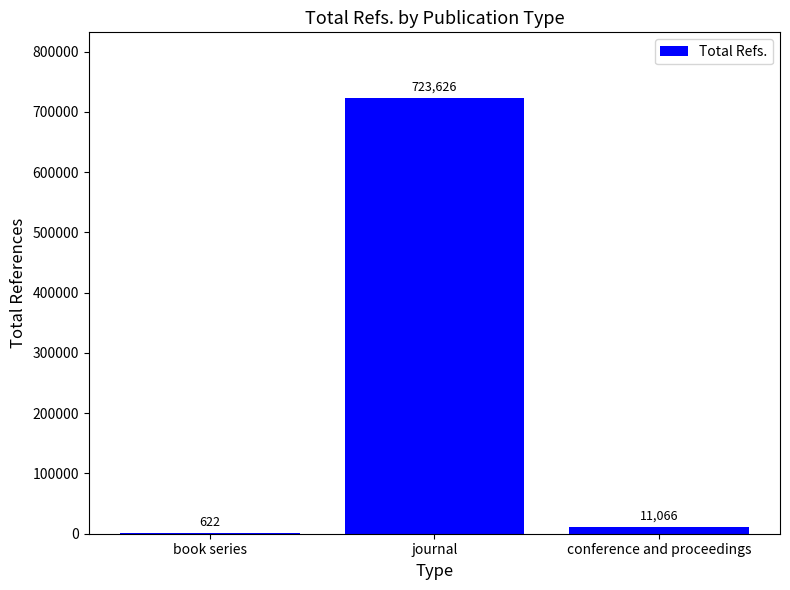

What is the sum of the values at book series and journal?

724248